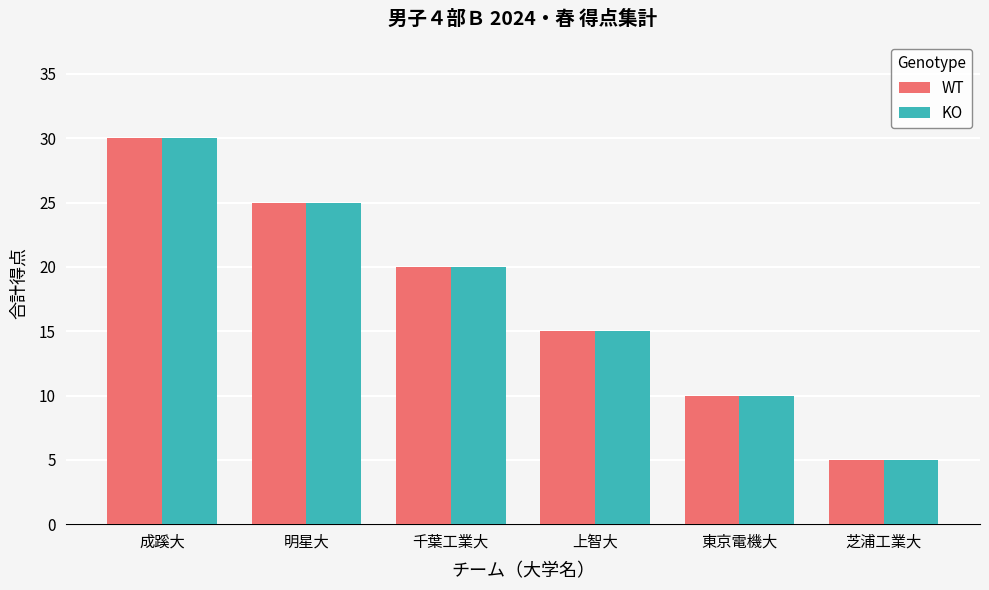

Read the KO value at 明星大.

25